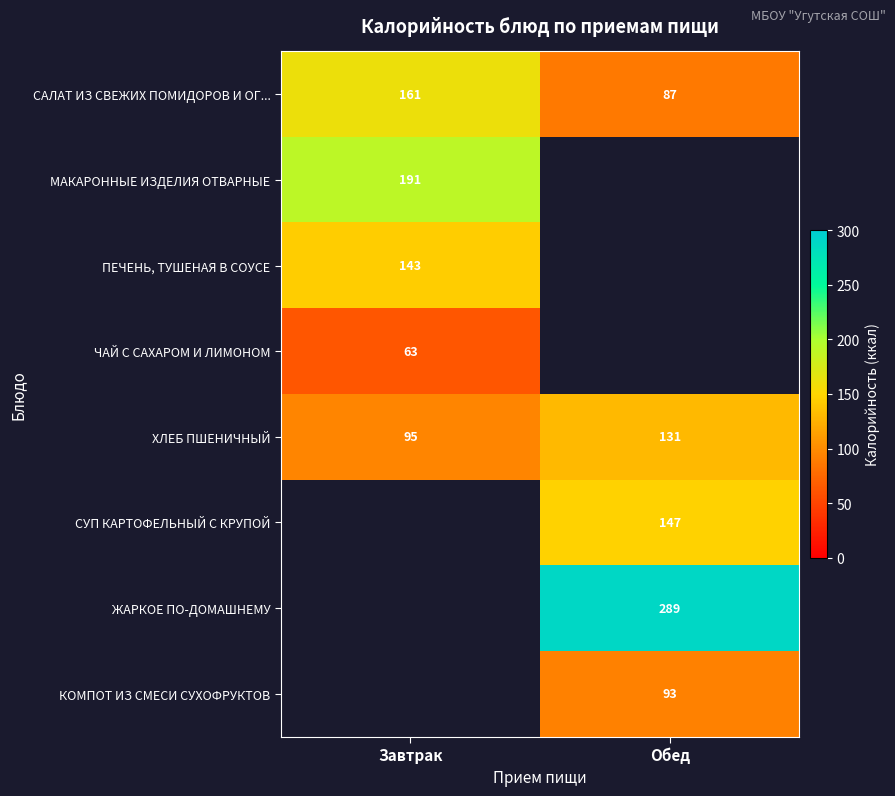

How many values in the ХЛЕБ ПШЕНИЧНЫЙ series are below 131?

1